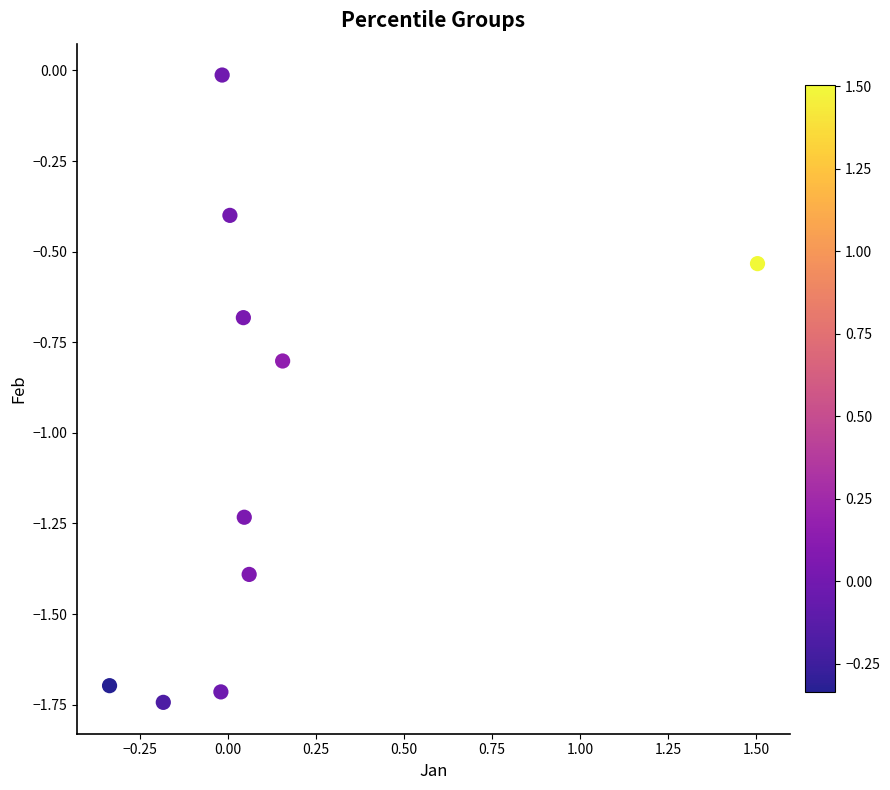

What is the range of X values (max minus min)?

1.8